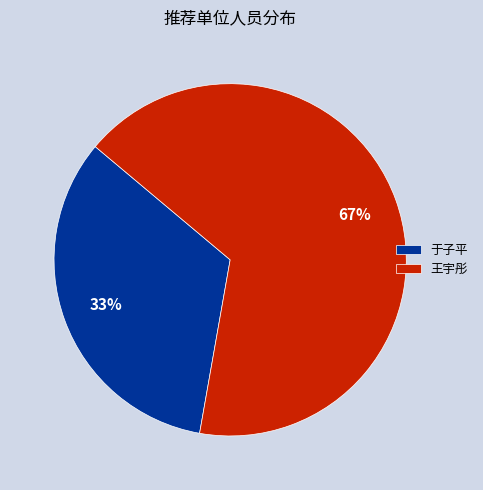

Is 王宇彤 the majority of the pie?

Yes